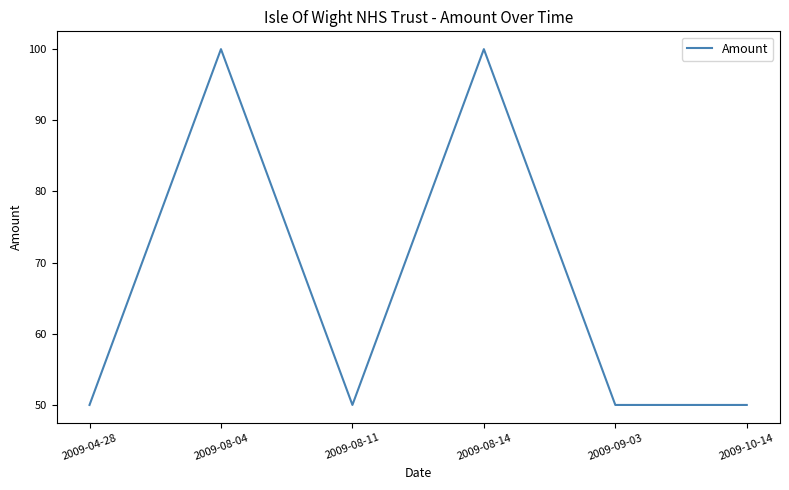

Approximately how many times larger is the value at 2009-09-03 compared to 2009-08-04?

0.5